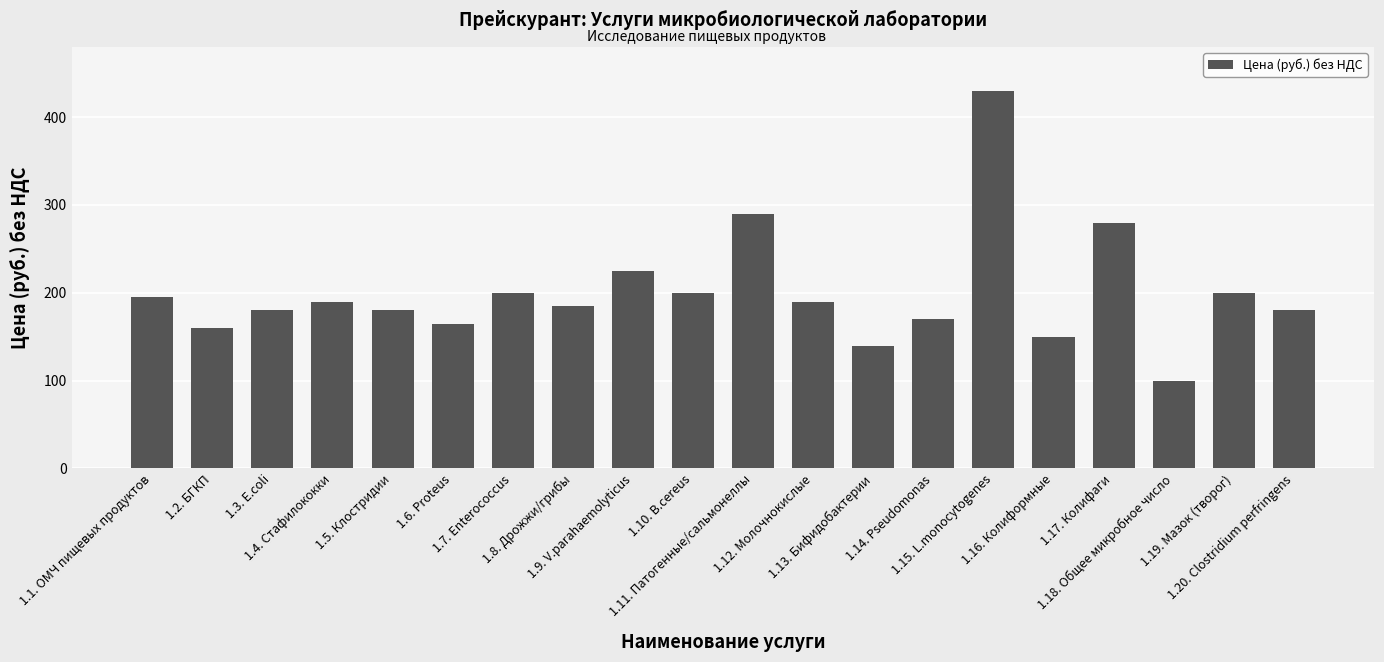

What is the sum of all values?

4010